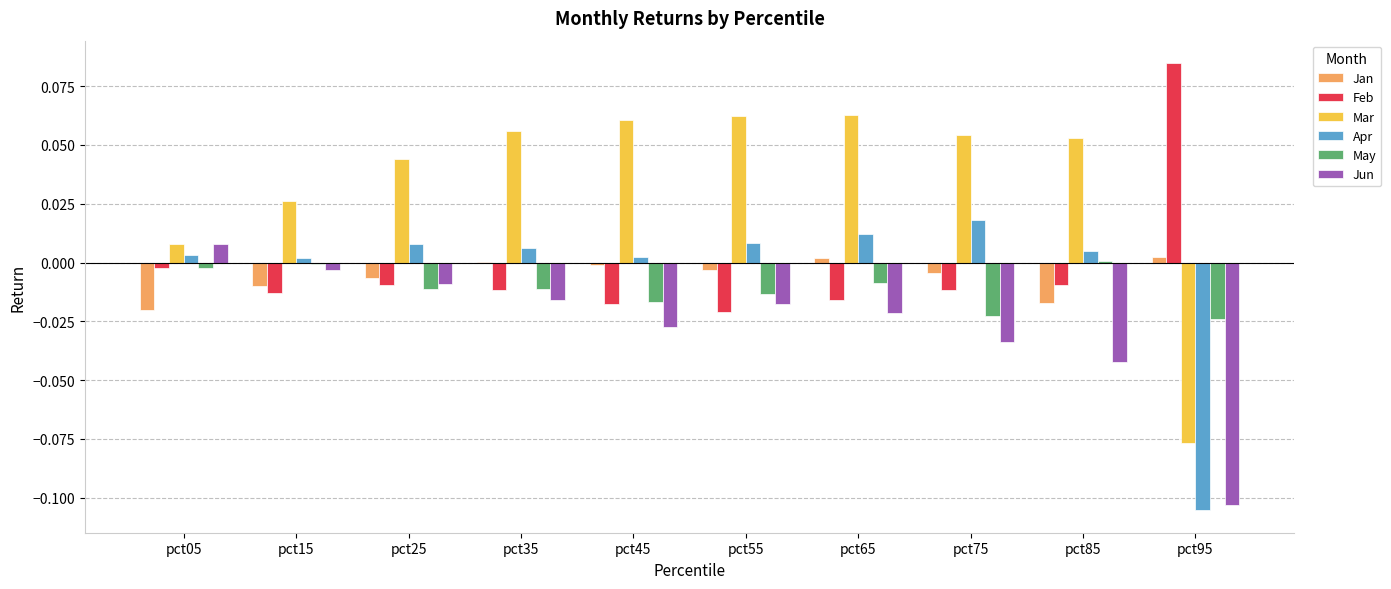

How many values in Jun are above zero?

1